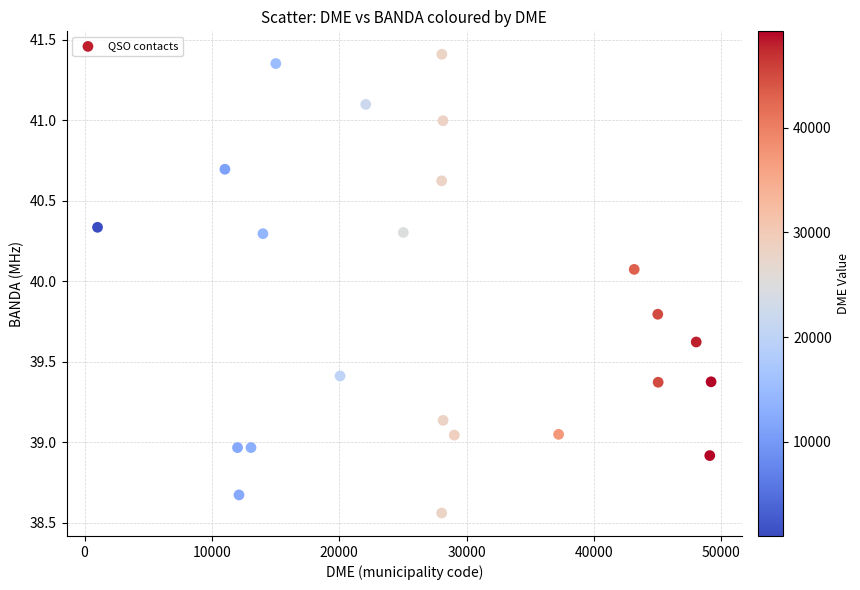

What is the range of X values (max minus min)?

48189.0